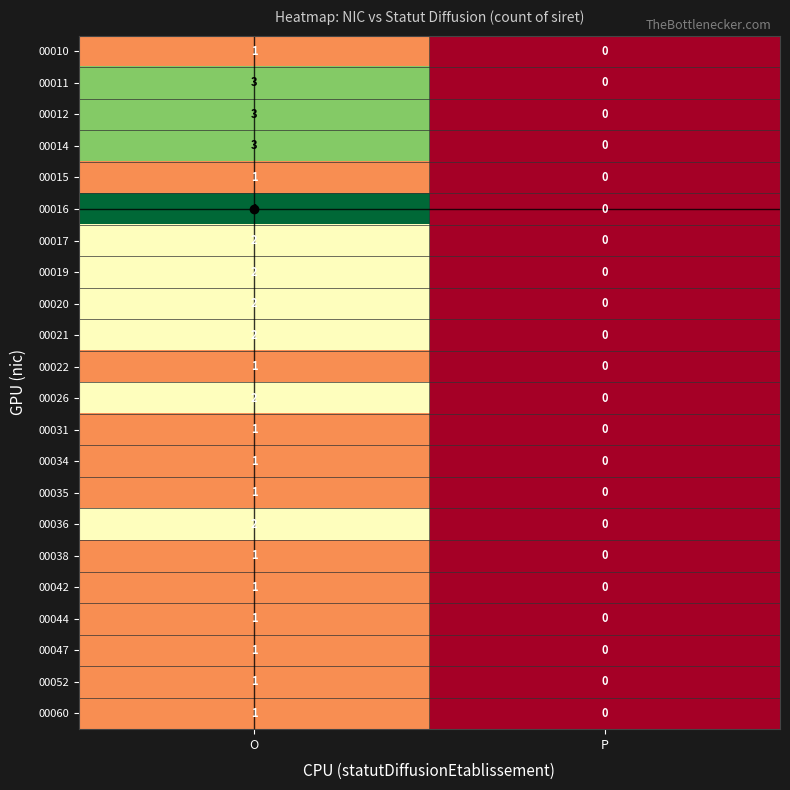

True or false: 00036 has a value of -1 at P.

False